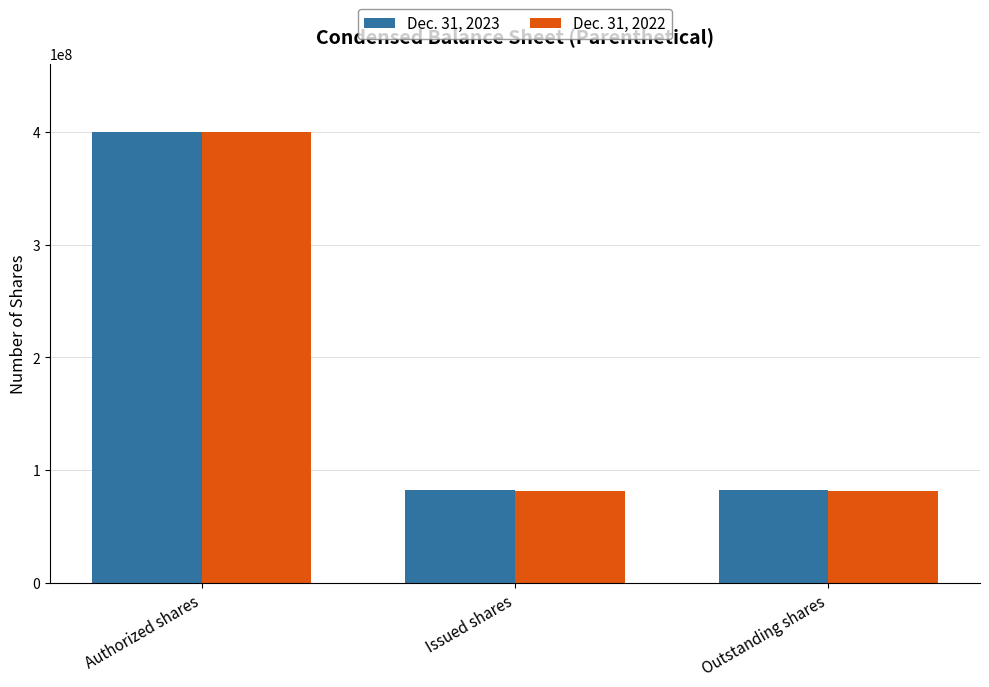

What are all the series names shown in the legend?

Dec. 31, 2023, Dec. 31, 2022